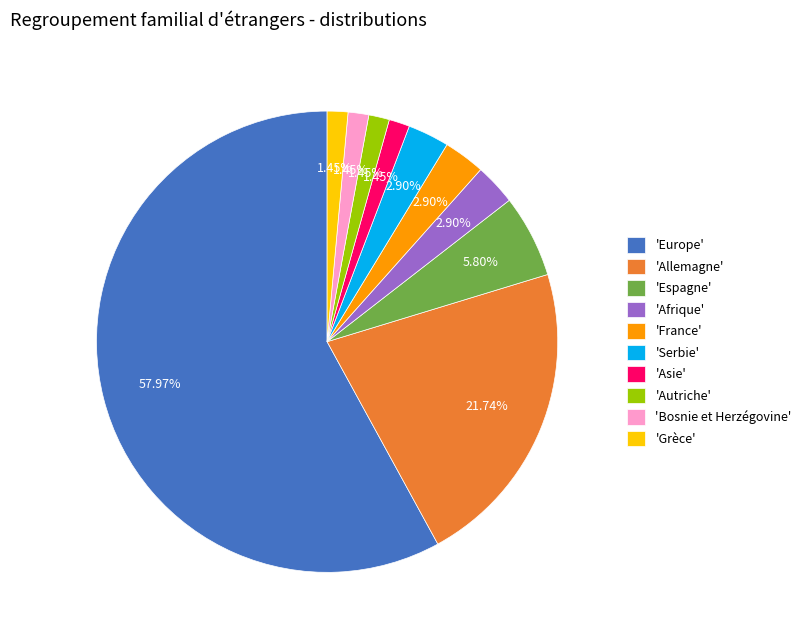

How many segments does this pie chart have?

10